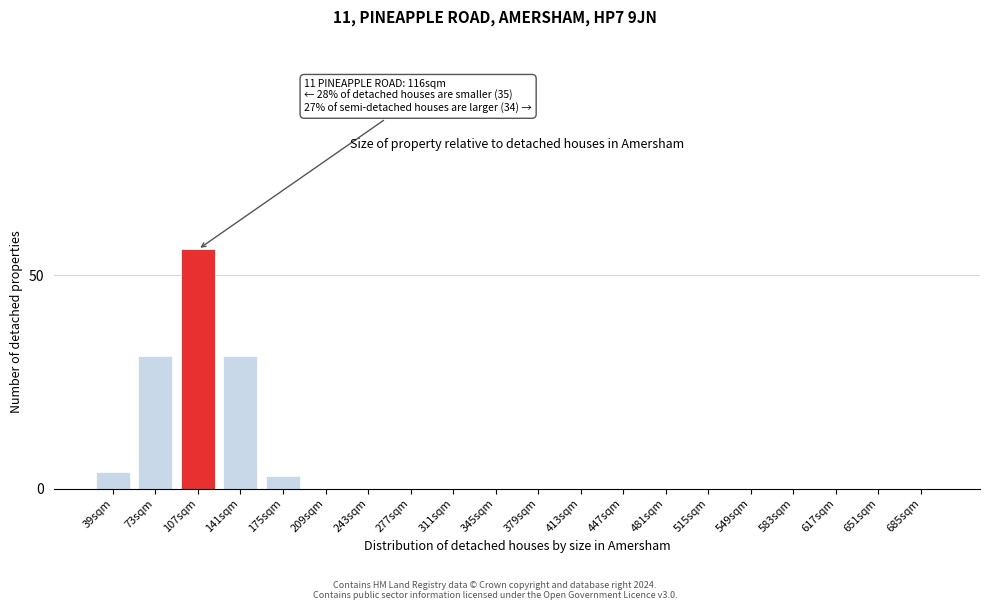

Reading right to left, transcribe all the data shown in this chart.

685sqm=0	651sqm=0	617sqm=0	583sqm=0	549sqm=0	515sqm=0	481sqm=0	447sqm=0	413sqm=0	379sqm=0	345sqm=0	311sqm=0	277sqm=0	243sqm=0	209sqm=0	175sqm=3	141sqm=31	107sqm=56	73sqm=31	39sqm=4